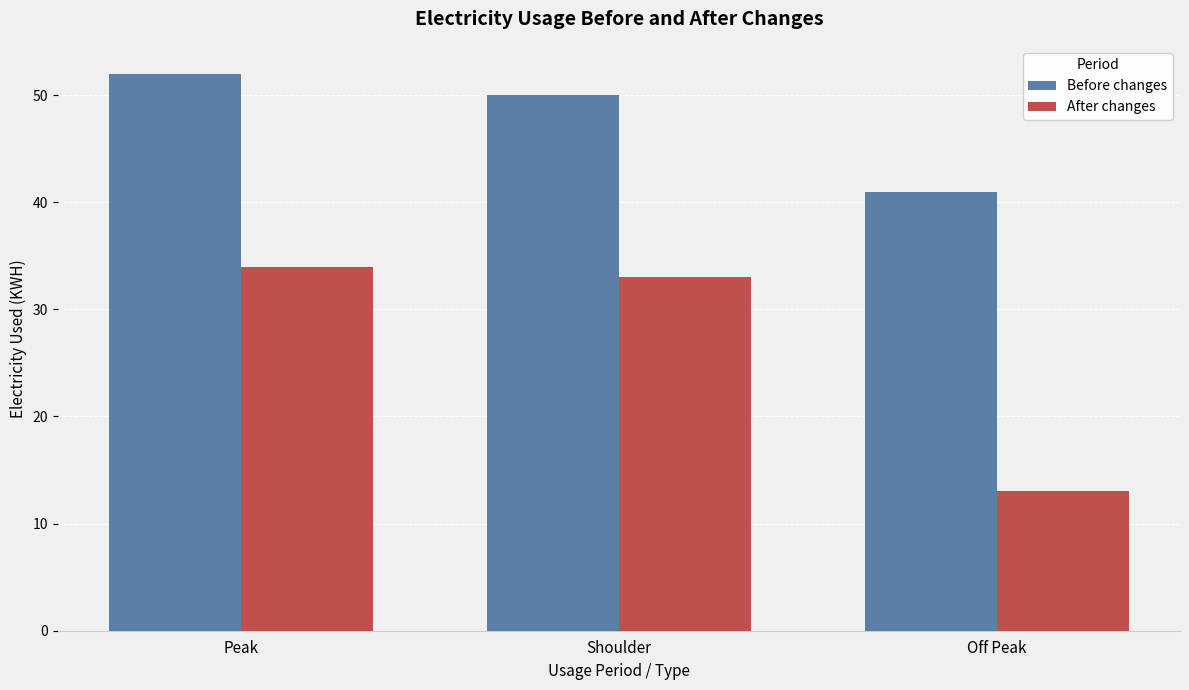

Reading right to left, extract all data points from this chart.

Before changes: 41	50	52
After changes: 13	33	34